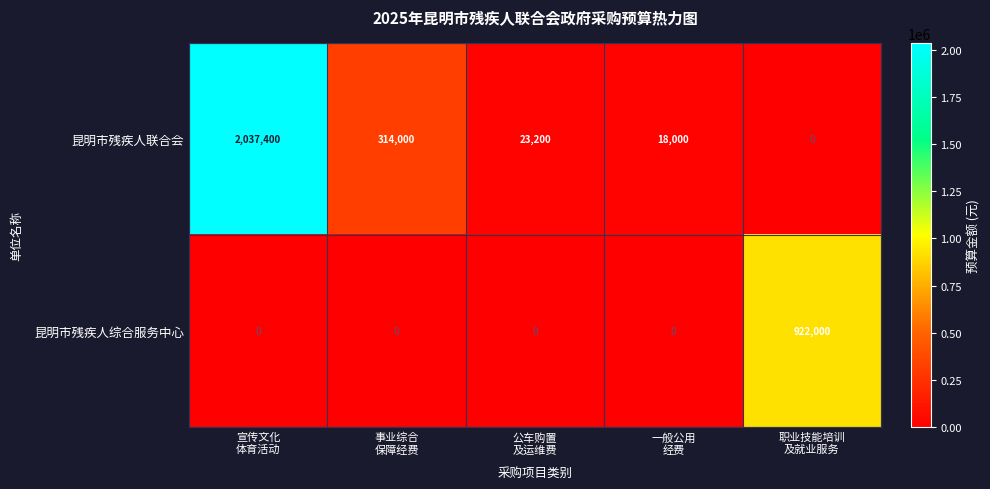

What is the difference between the maximum and minimum values in the 昆明市残疾人联合会 series?

2037400